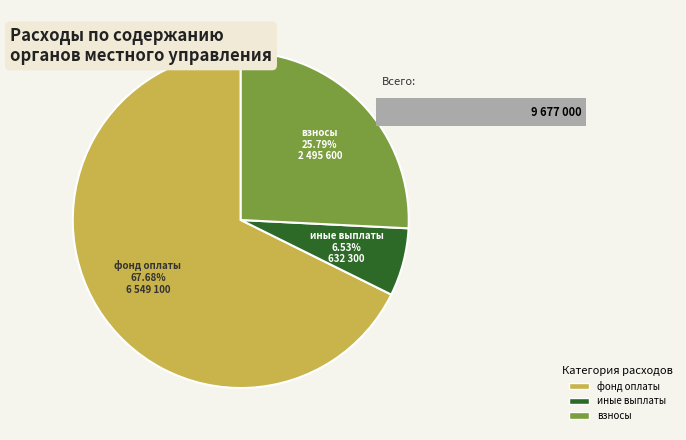

Count the number of slices in the pie.

3